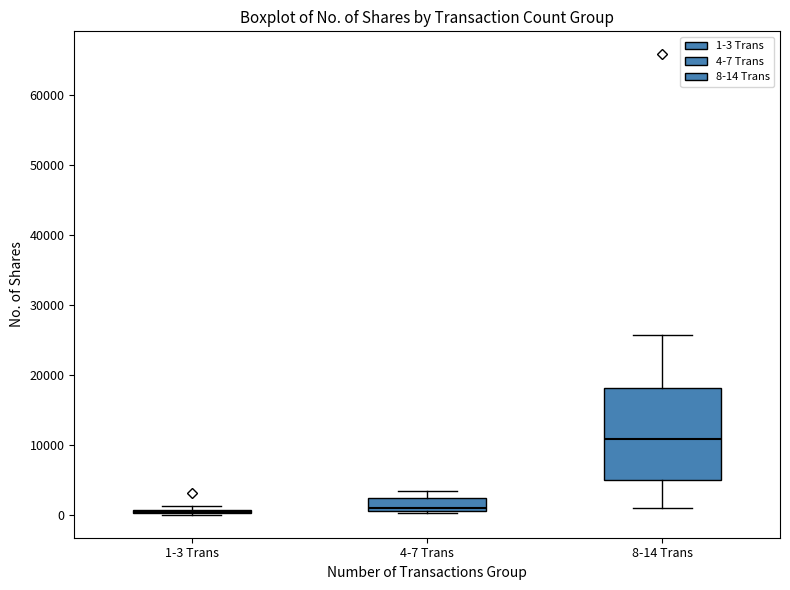

Where does the upper whisker of the box for 8-14 Trans end on the y-axis? The values are not printed on the chart, so give them approximately, as read against the axis.

26000